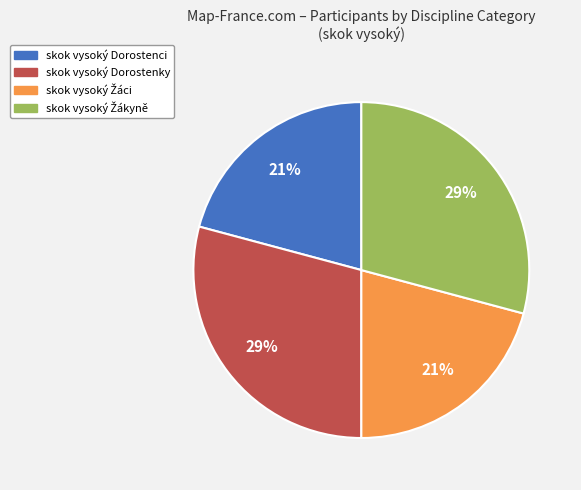

Is skok vysoký Dorostenci the majority of the pie?

No